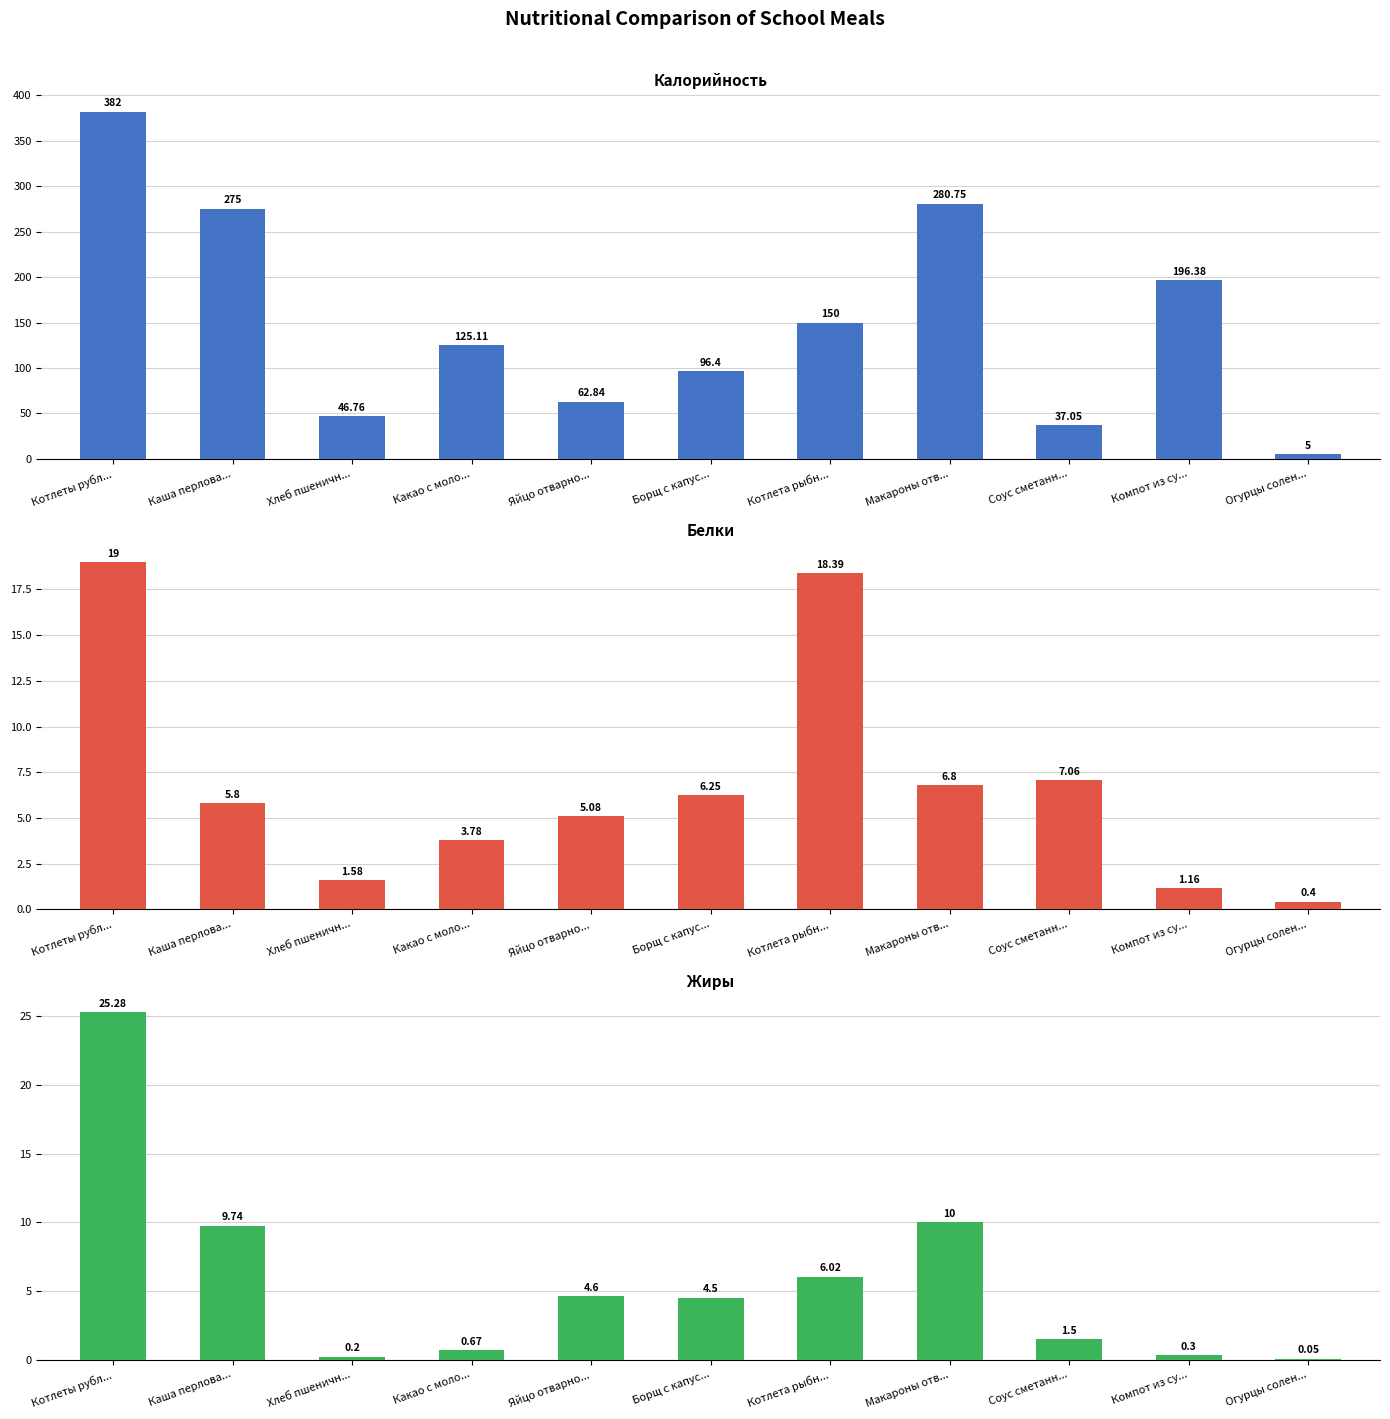

List the labels in order of Калорийность value, smallest first.

Огурцы солен..., Соус сметанн..., Хлеб пшеничн..., Яйцо отварно..., Борщ с капус..., Какао с моло..., Котлета рыбн..., Компот из су..., Каша перлова..., Макароны отв..., Котлеты рубл...